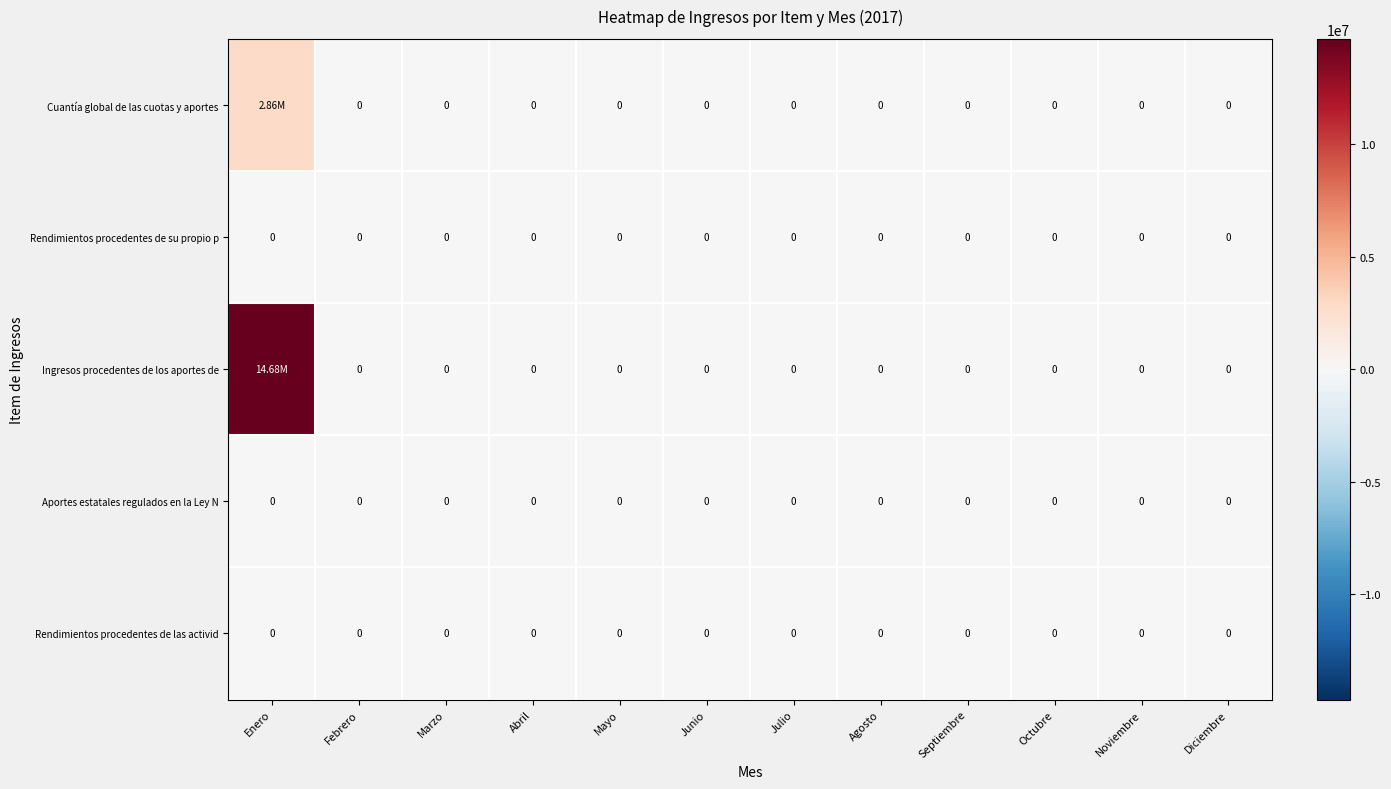

Between Febrero and Julio, which series saw the biggest shift?

Cuantía global de las cuotas y aportes